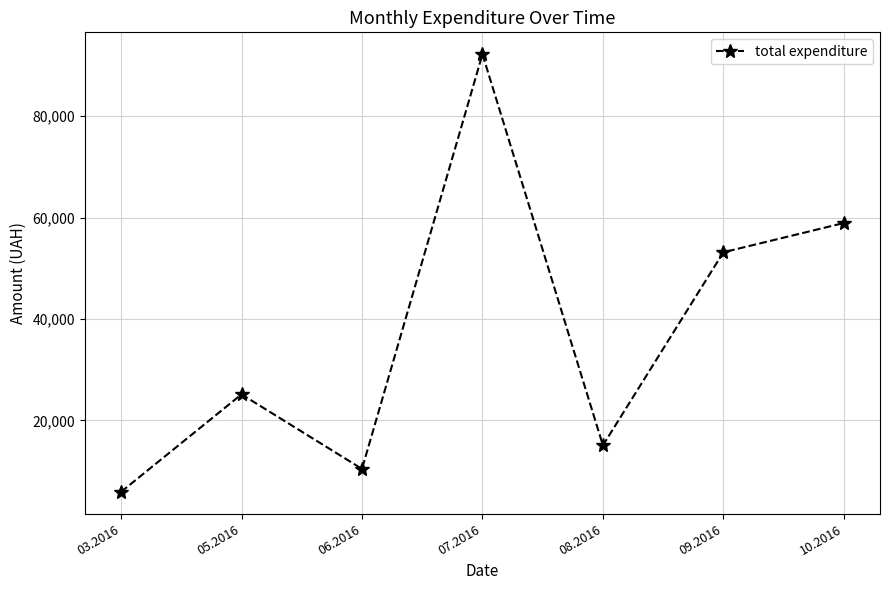

What is the label of the 3rd point from the left?

06.2016